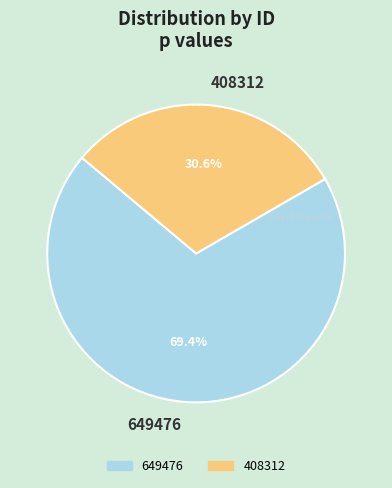

What percentage is the 408312 slice, to the nearest percent?

31%